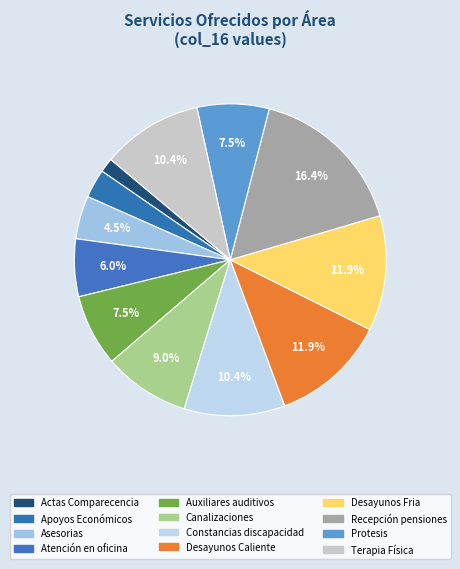

To the nearest percent, what is the difference between the largest and smallest slice percentages?

15%